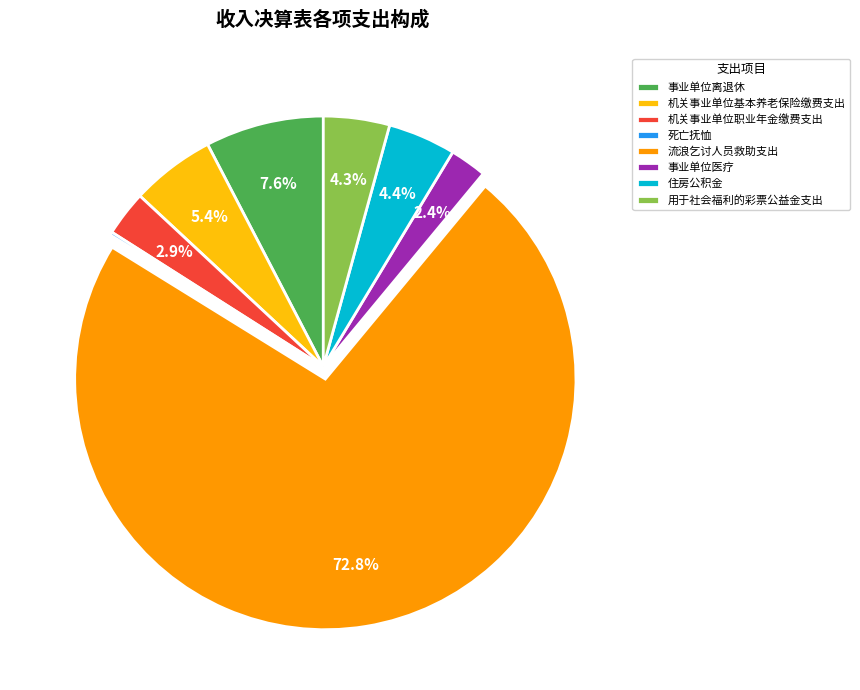

What is the largest slice in the pie chart?

流浪乞讨人员救助支出